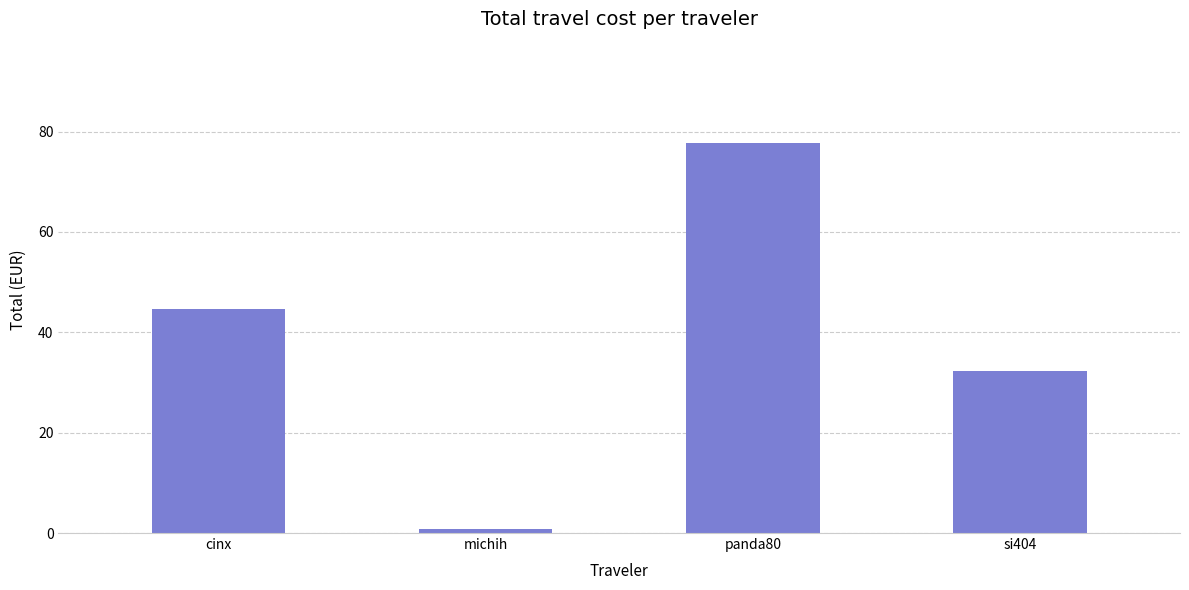

Reading right to left, transcribe all the data shown in this chart.

si404=32.3	panda80=77.7	michih=0.8	cinx=44.6